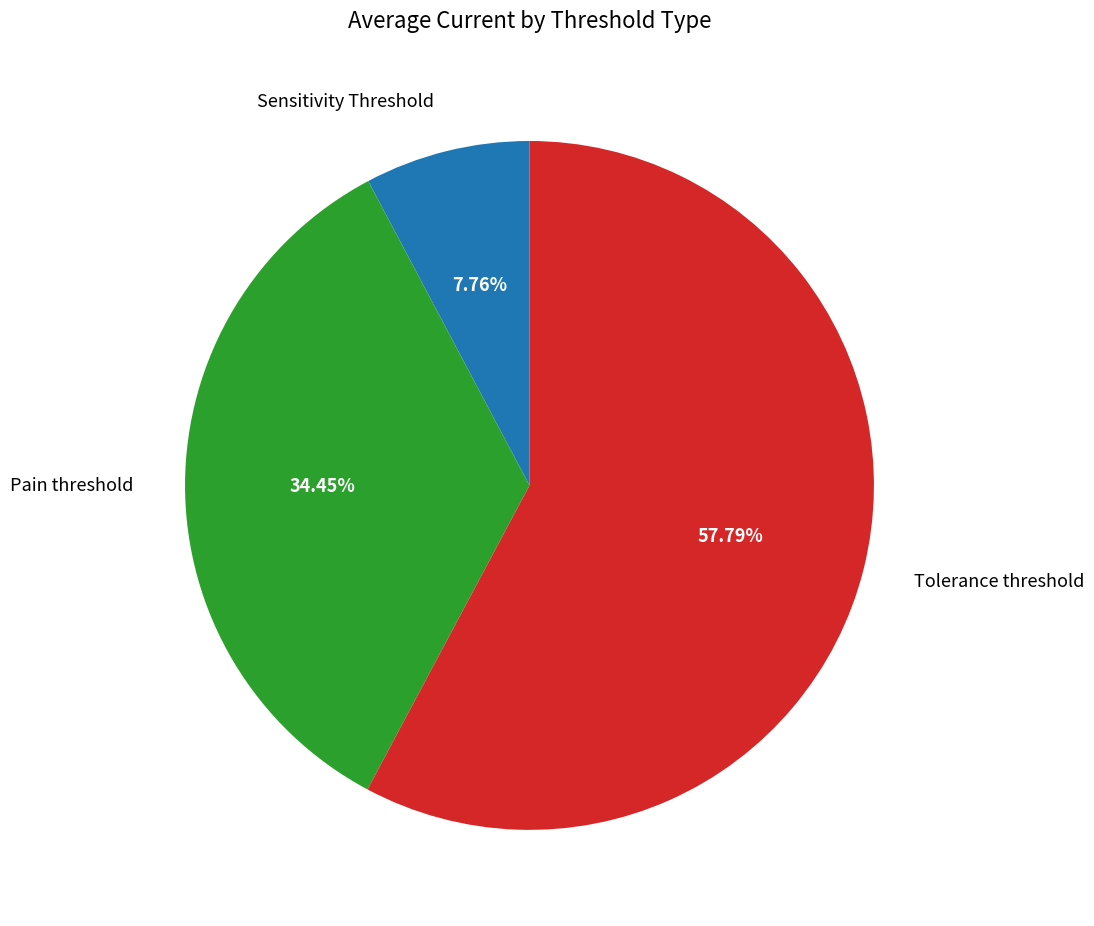

Count the number of slices in the pie.

3